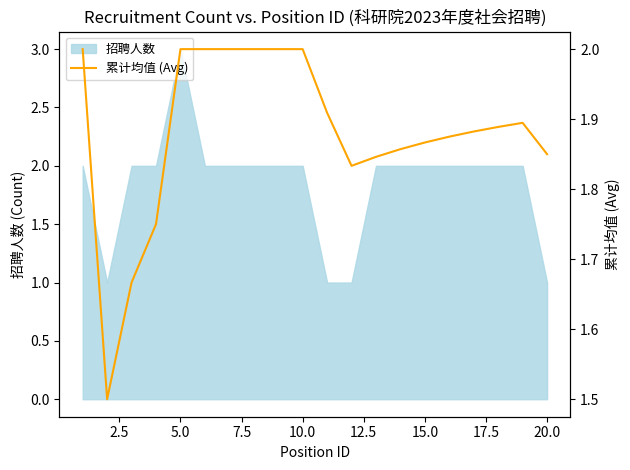

Count the values in the range 1 to 2.

20